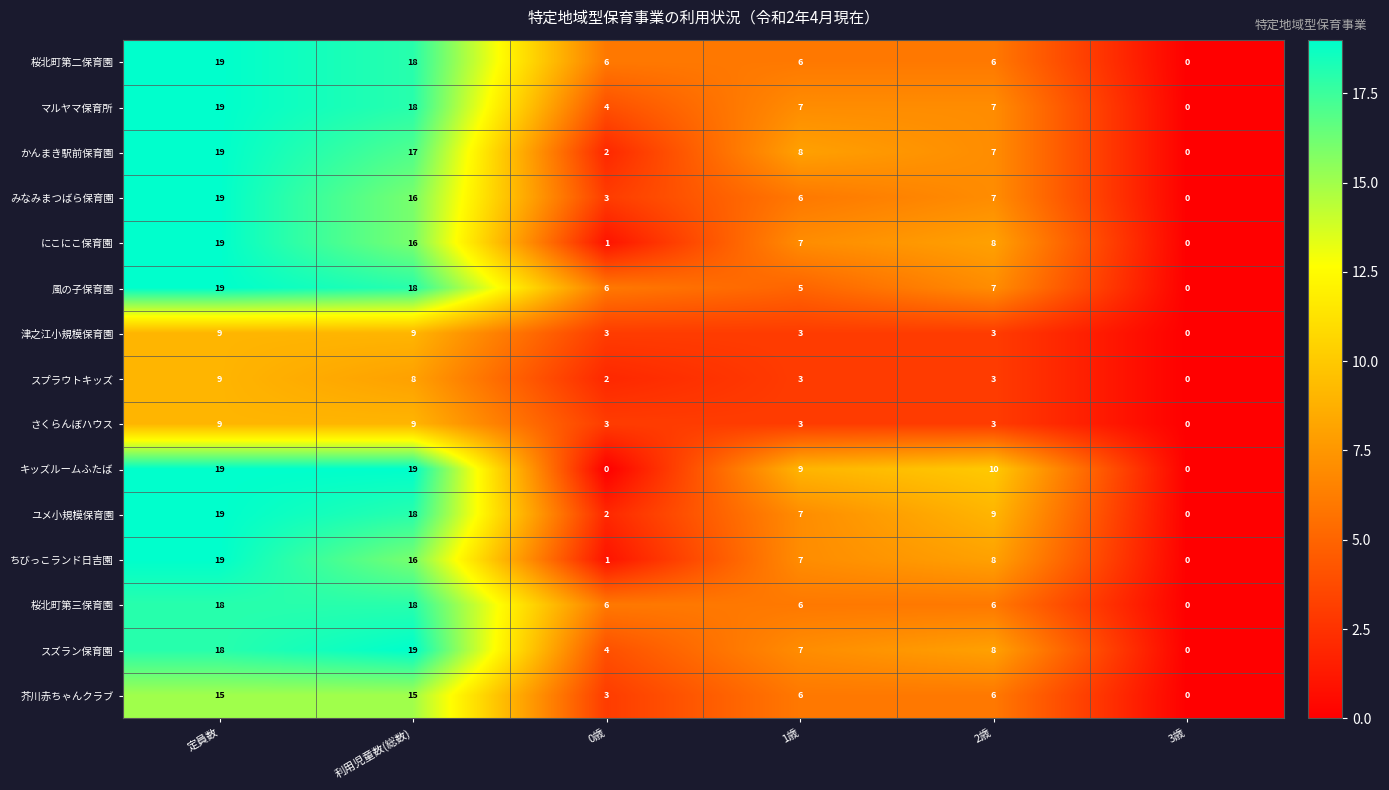

How many 津之江小規模保育園 values are between 3 and 9?

5